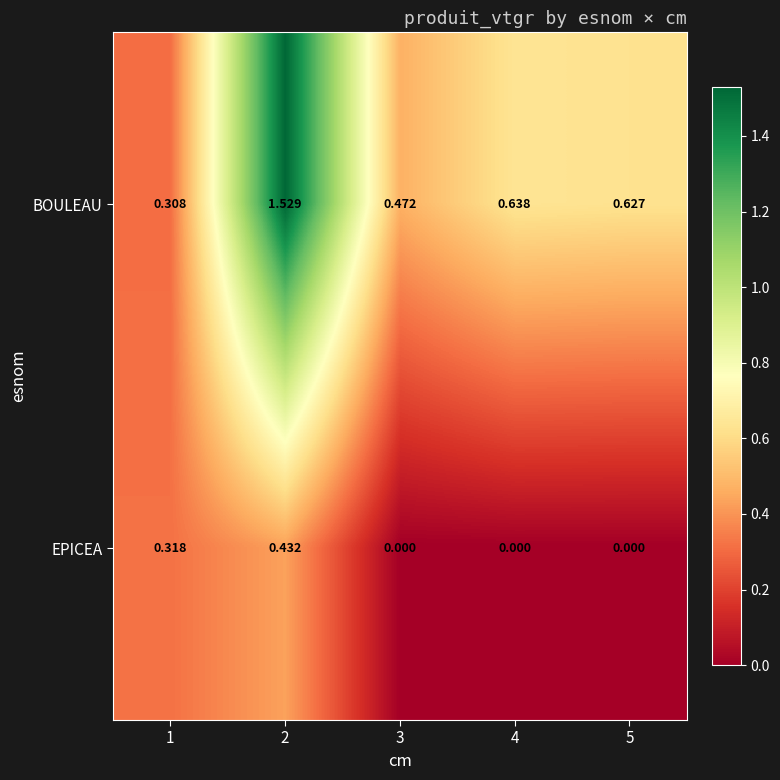

Rank the series at 3 from lowest to highest value.

EPICEA, BOULEAU